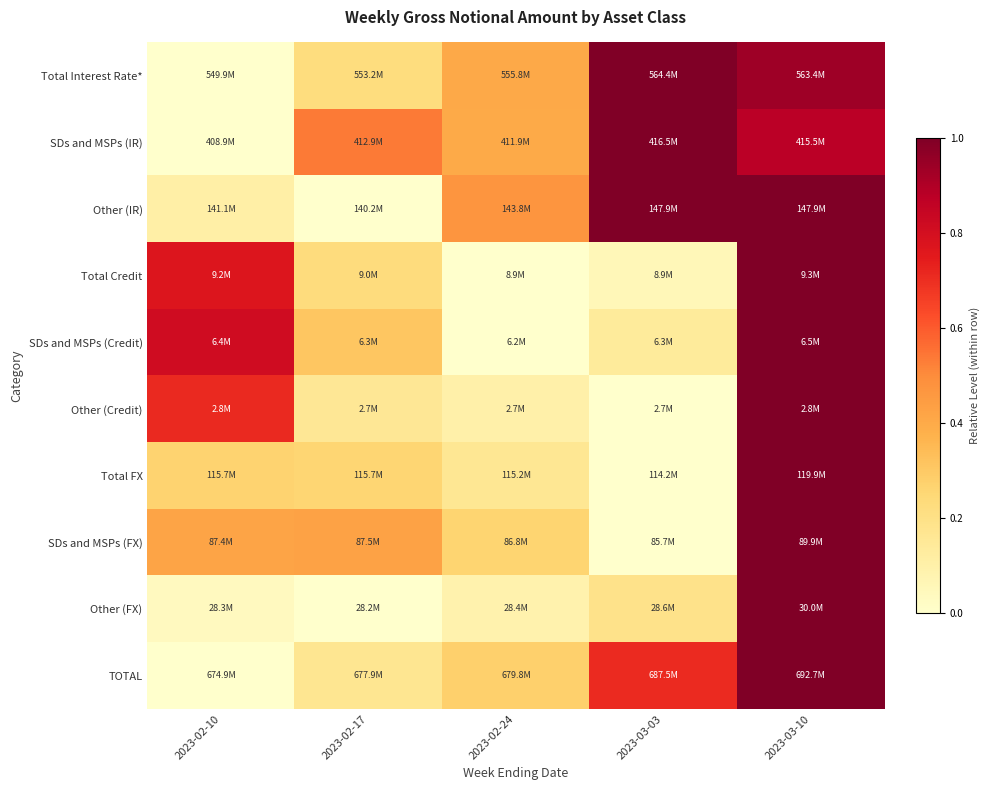

What is the greatest value displayed?

1.0